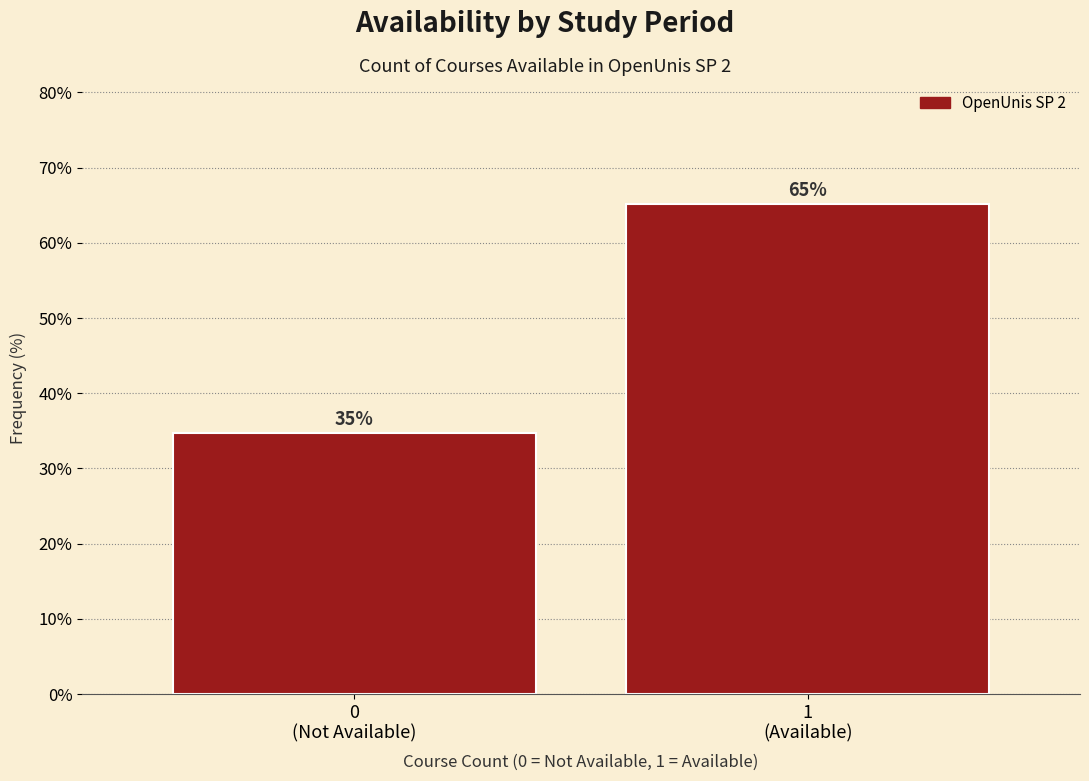

What is the value of the 1st bar from the left?

34.8